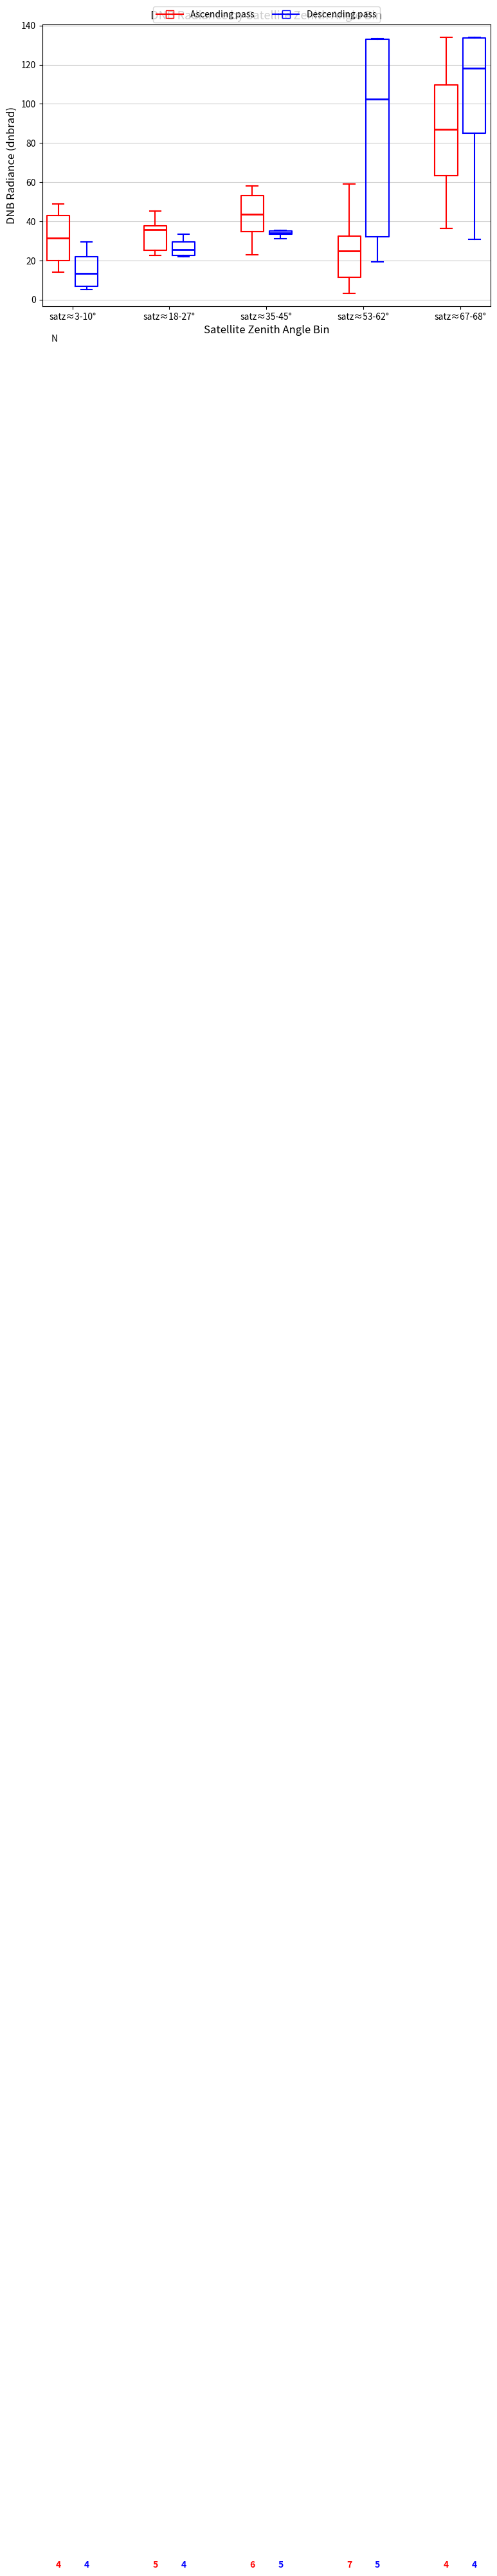

Which box is the tallest, from its lower edge to its upper edge?

satz≈53-62° (Descending pass)